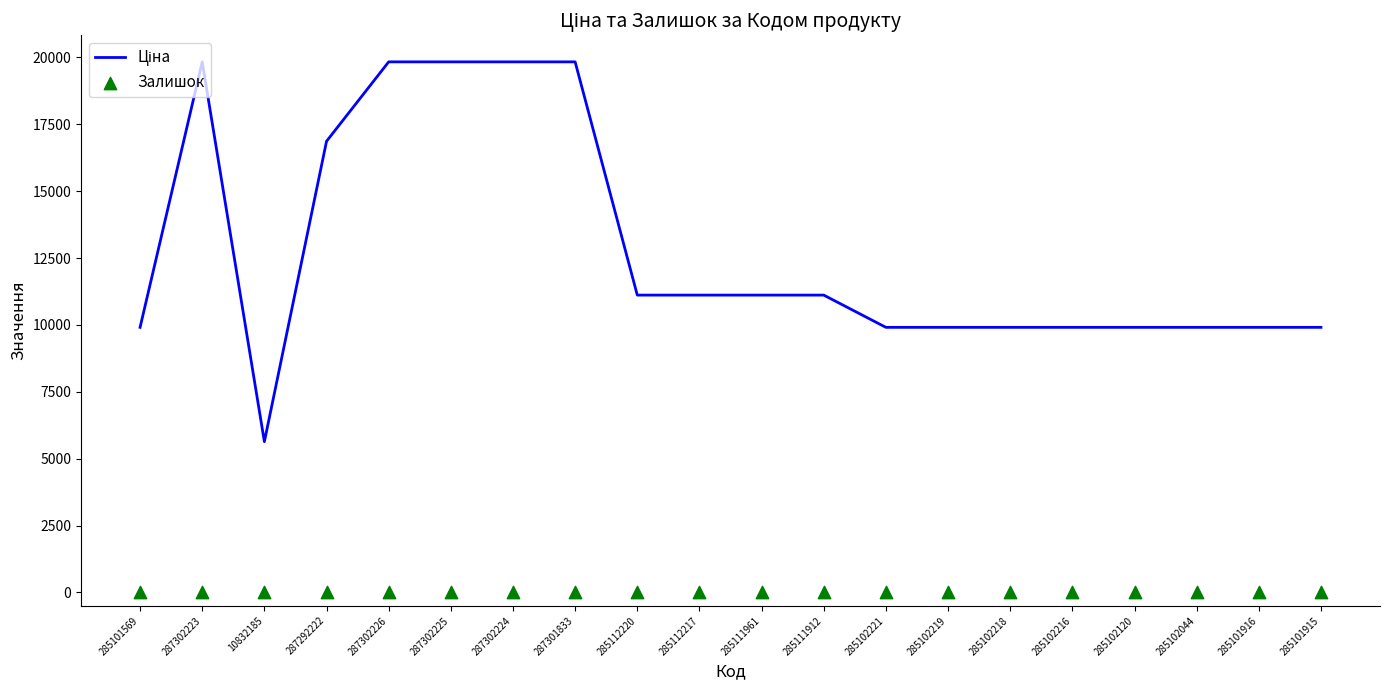

Which series has the largest Y range (max minus min)?

Ціна